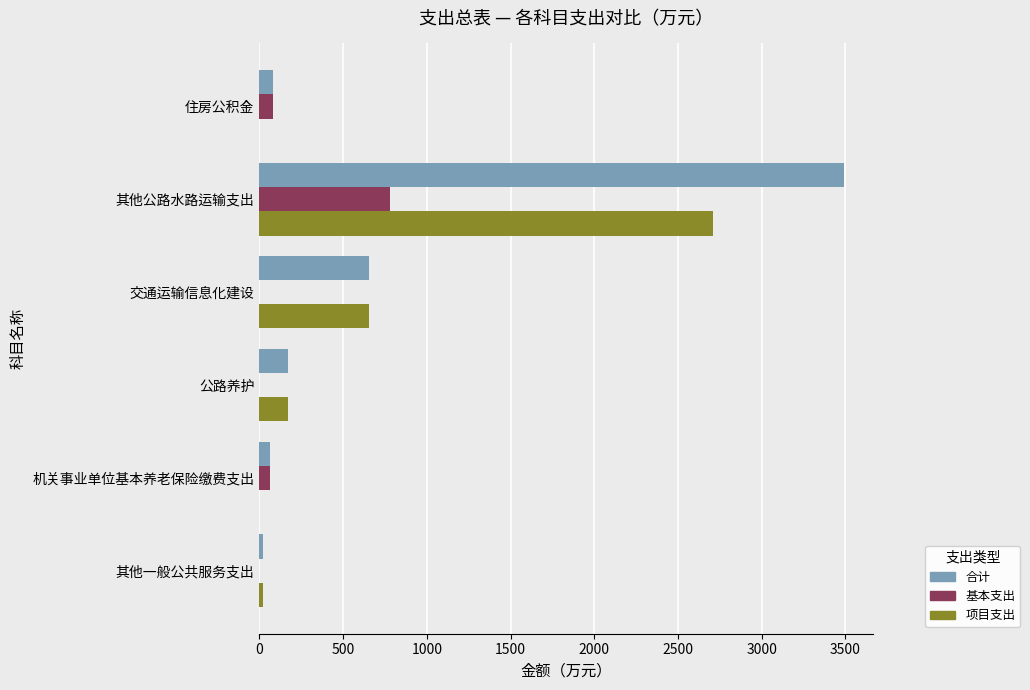

Which series has the widest spread of values?

合计